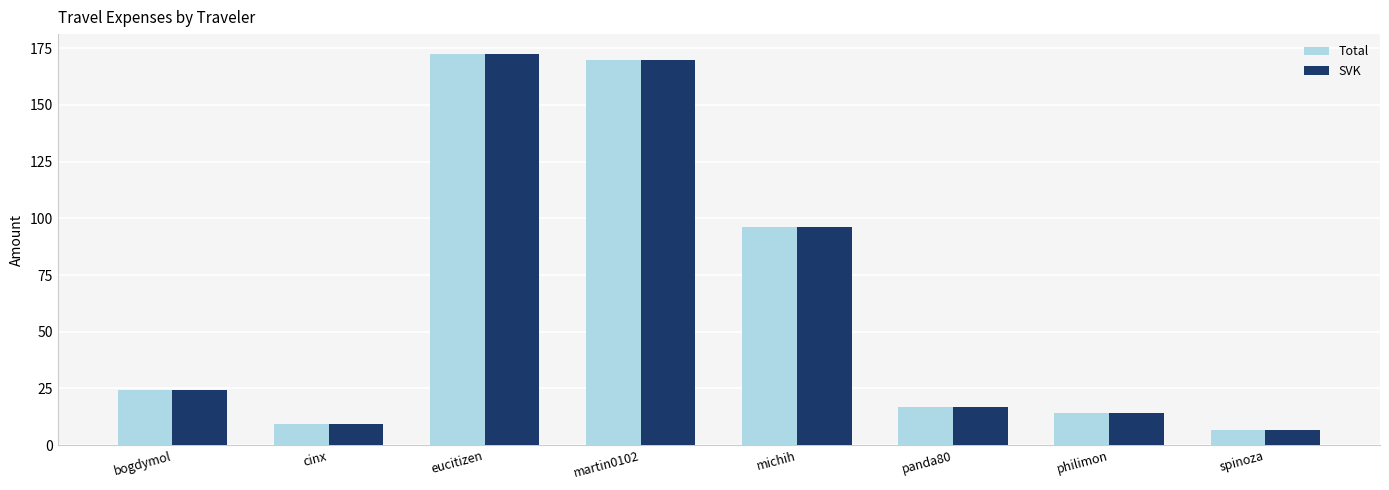

At which label does Total first exceed 24?

bogdymol